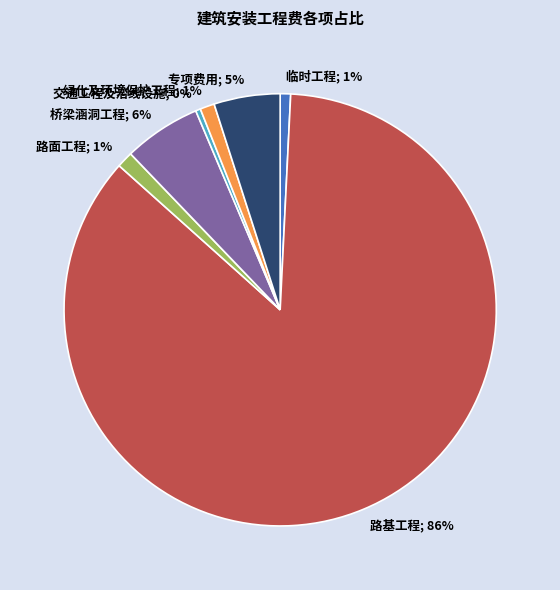

To the nearest percent, what percentage of the pie is 路基工程?

86%